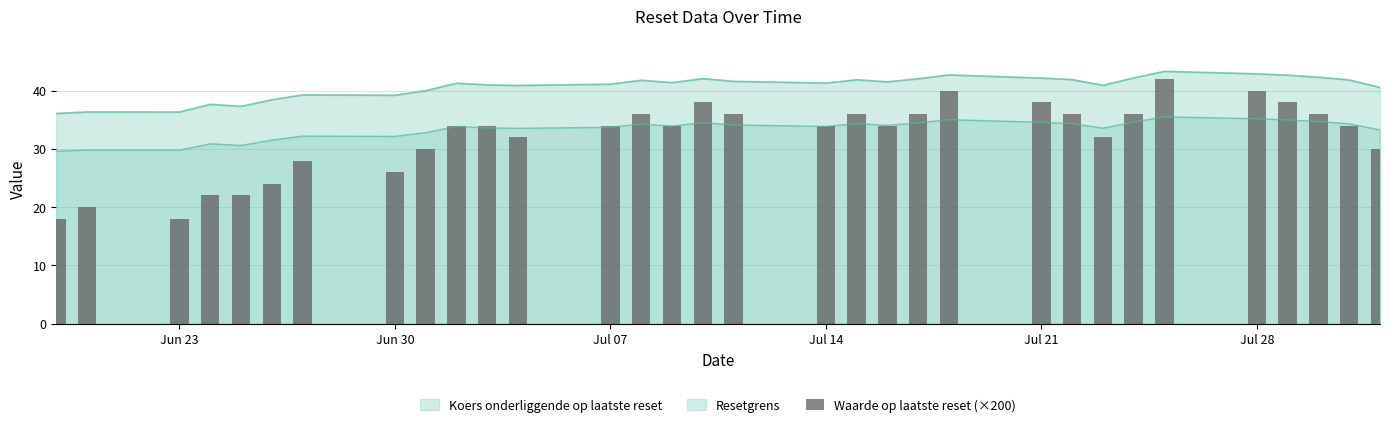

True or false: Koers onderliggende op laatste reset and Resetgrens cross at least once.

False